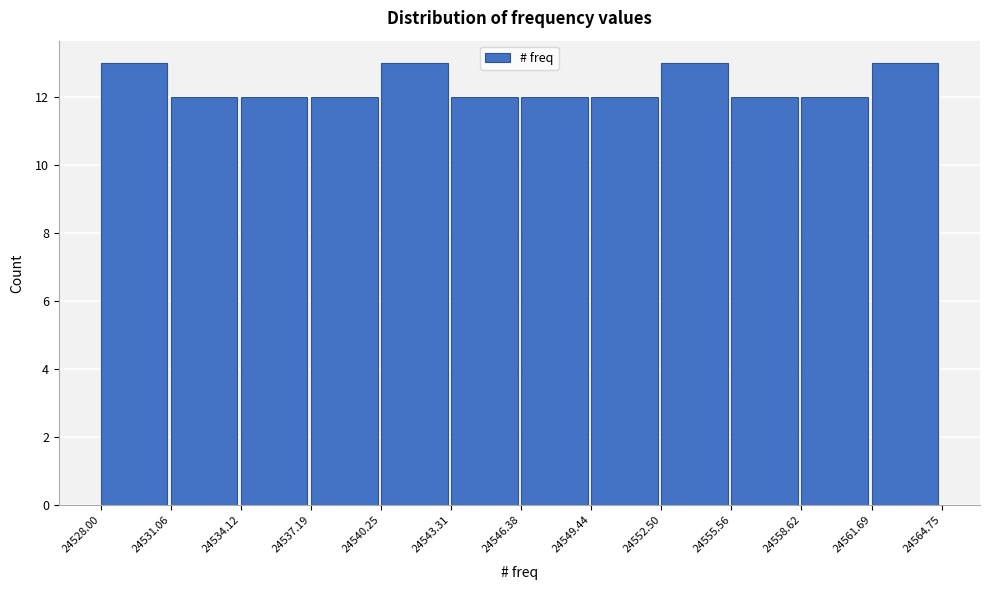

How tall is the bar that spans 24537.19 to 24540.25 on the x-axis? The values are not printed on the chart, so give them approximately, as read against the axis.

12